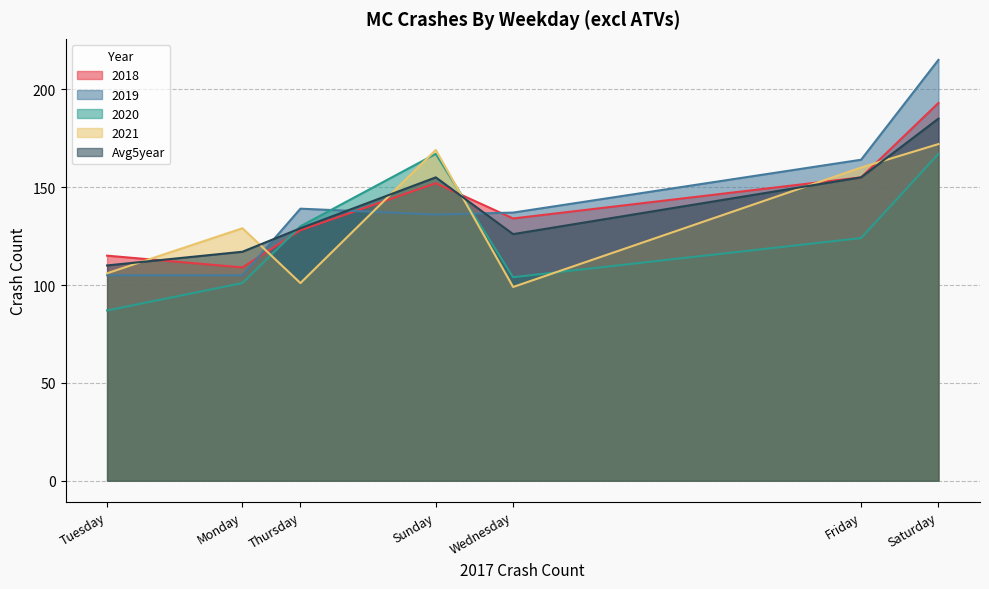

What is the difference between the maximum and minimum values in the 2019 series?

110